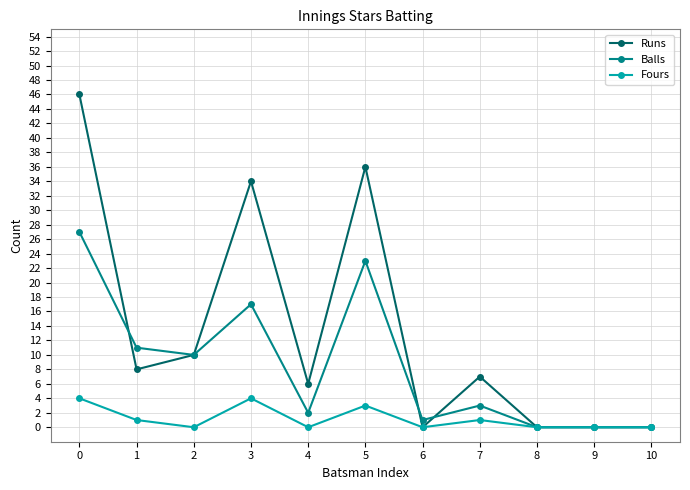

The Fours series shows 5 at 5. True or false?

False